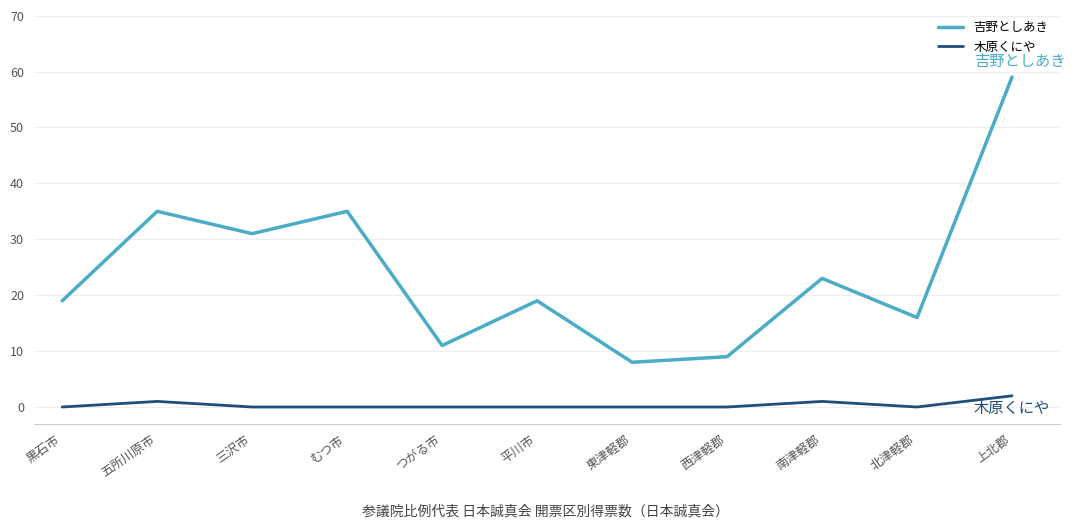

What is the sum of the 吉野としあき values at 南津軽郡 and むつ市?

58